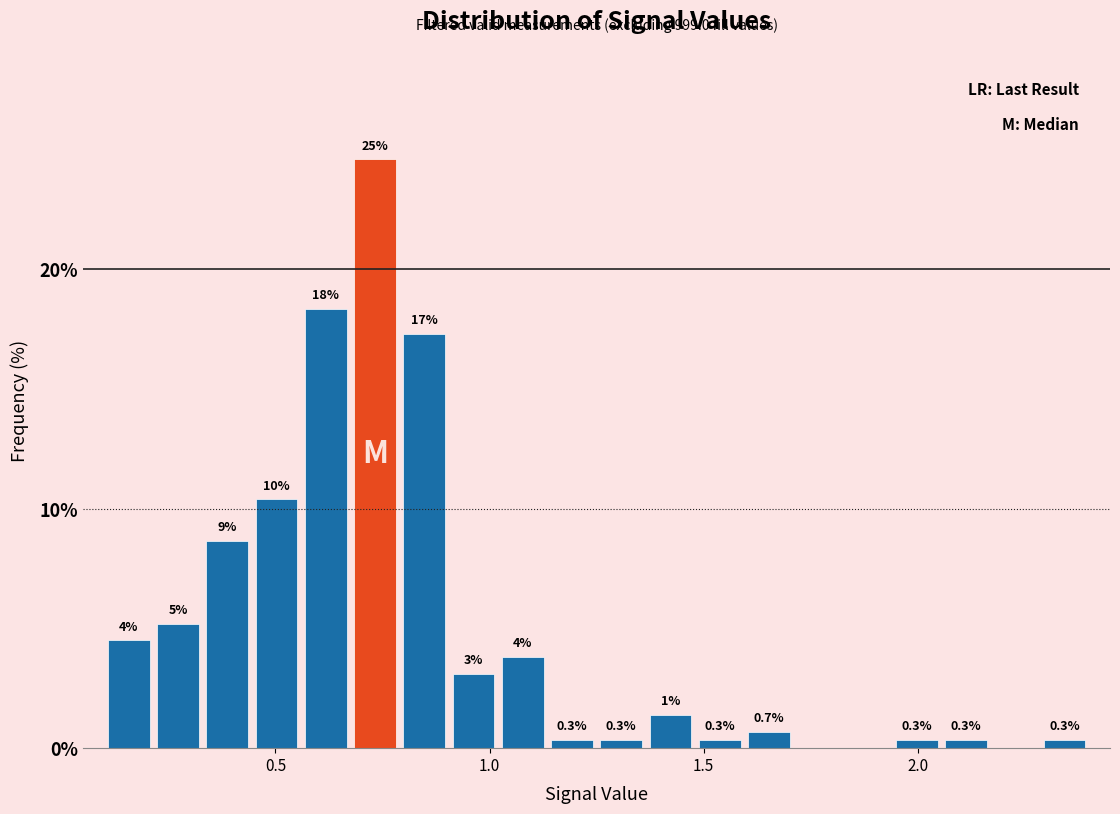

Read against the x-axis, roughly where is the centre of the tallest bar?

0.75